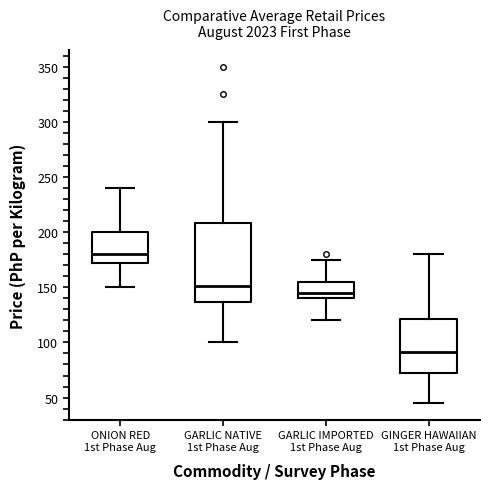

Comparing the boxes themselves (not the whiskers), which one is the tallest?

GARLIC NATIVE 1st Phase Aug